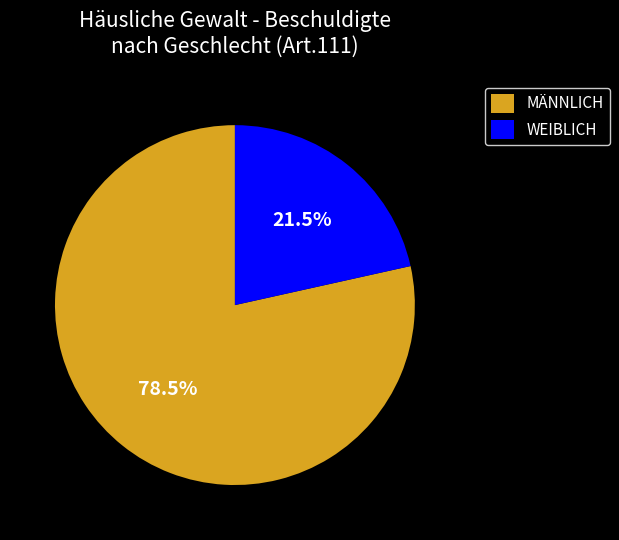

What percentage is NOT represented by WEIBLICH?

78.5%